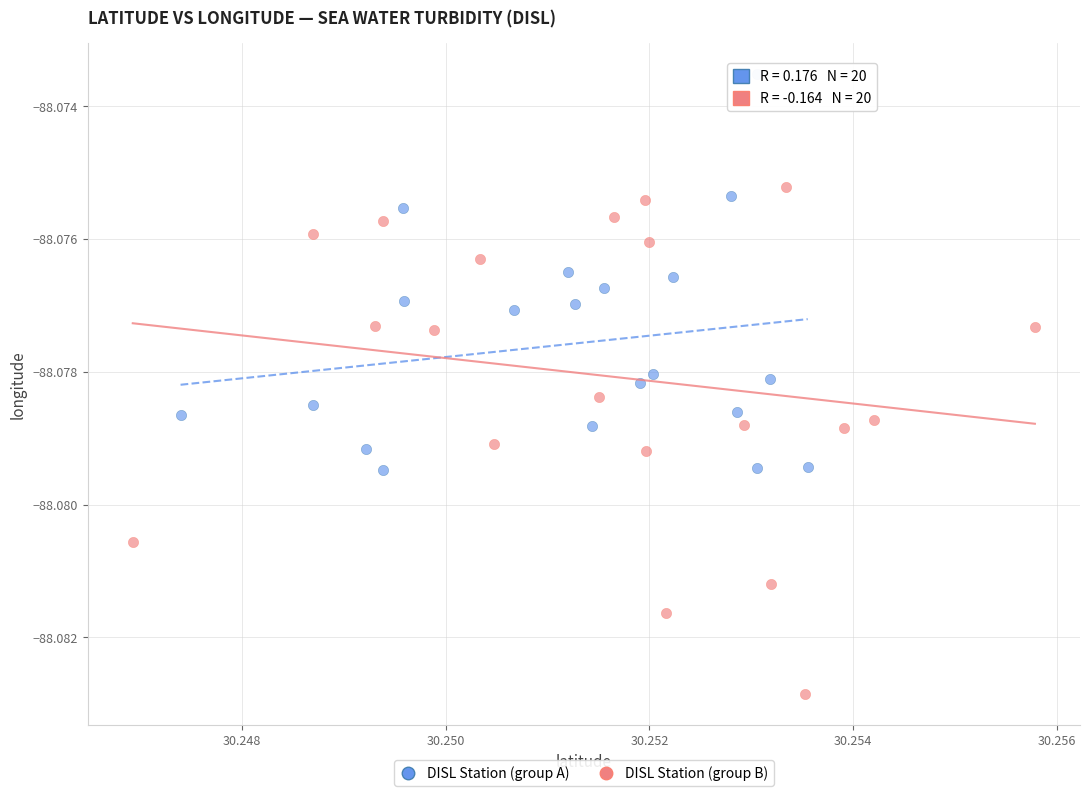

Which series has the largest Y range (max minus min)?

DISL Station (group B)